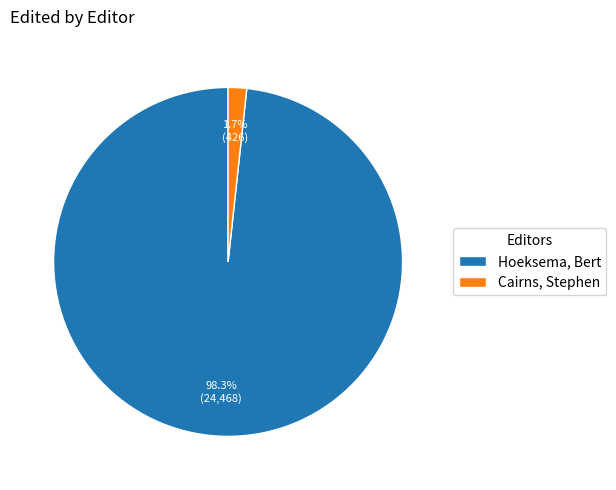

To the nearest percent, what is the average slice percentage?

50%